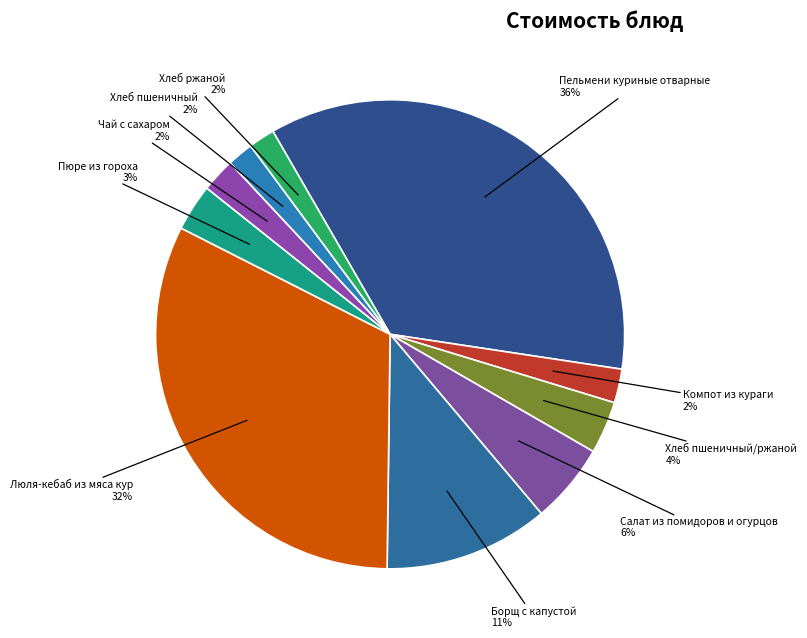

How many slices are in this pie chart?

10